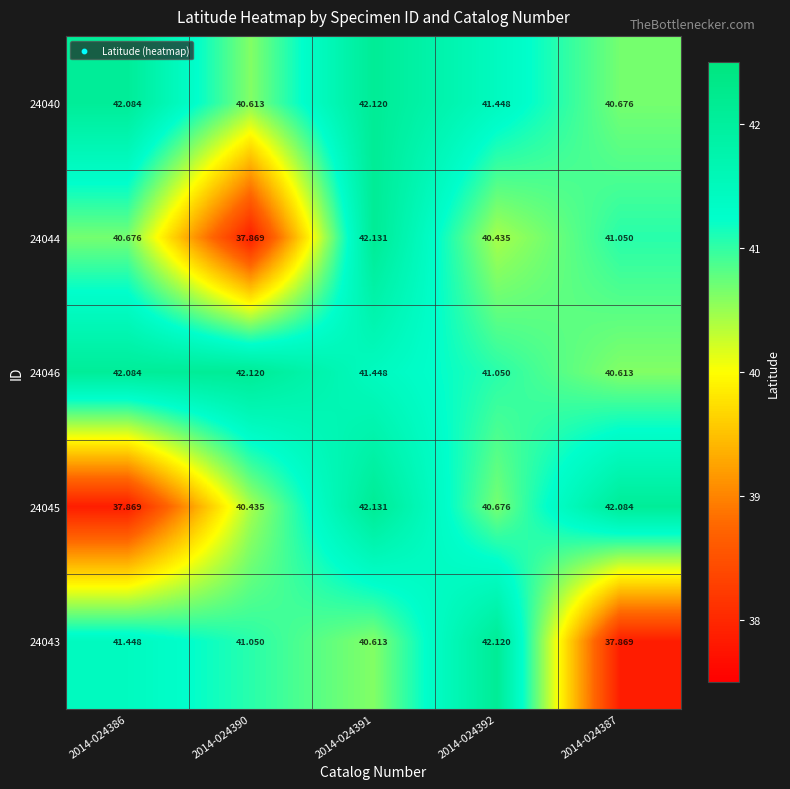

What is the maximum value shown in the chart?

42.1